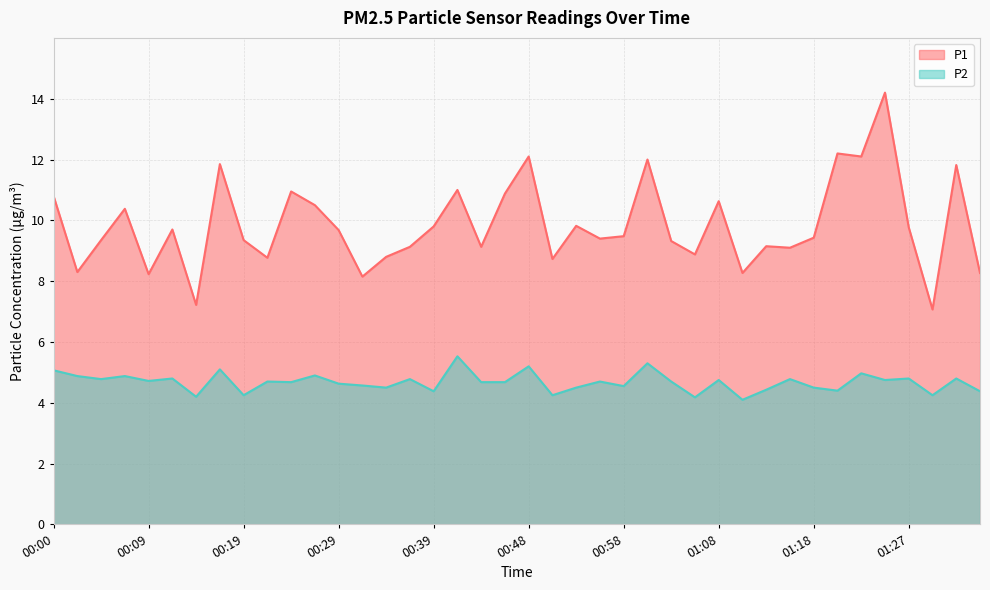

True or false: P2 has a value of 7.1 at 00:51.

False